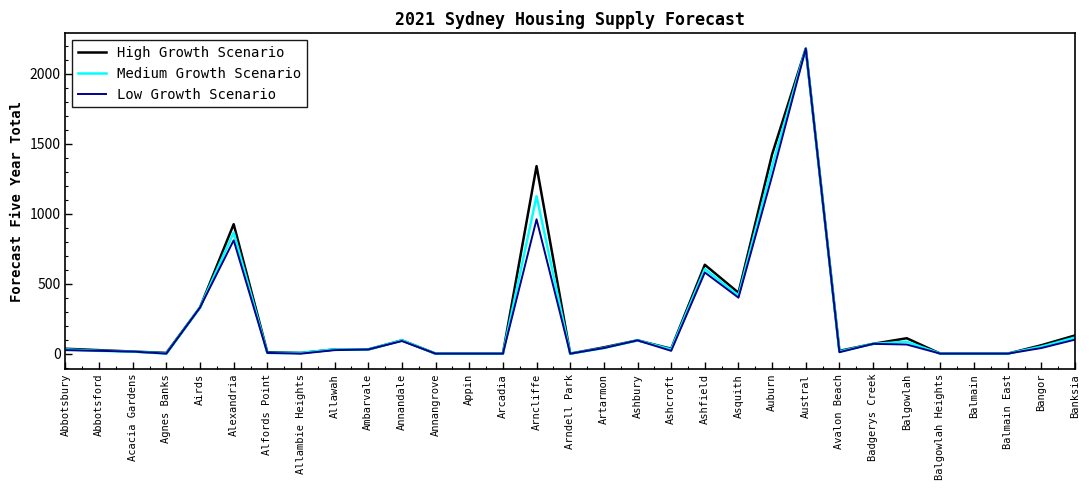

Is it true that High Growth Scenario equals -1120 at Balgowlah Heights?

False